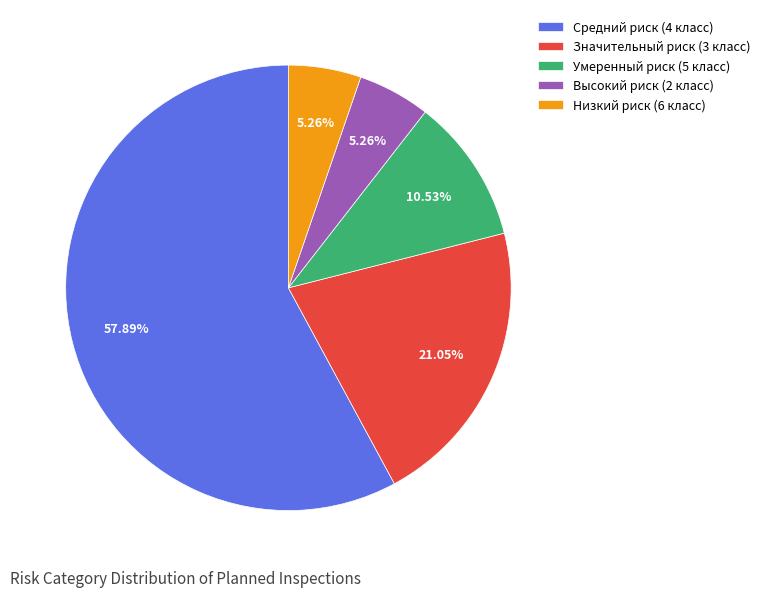

Which has a higher value, Значительный риск (3 класс) or Низкий риск (6 класс)?

Значительный риск (3 класс)